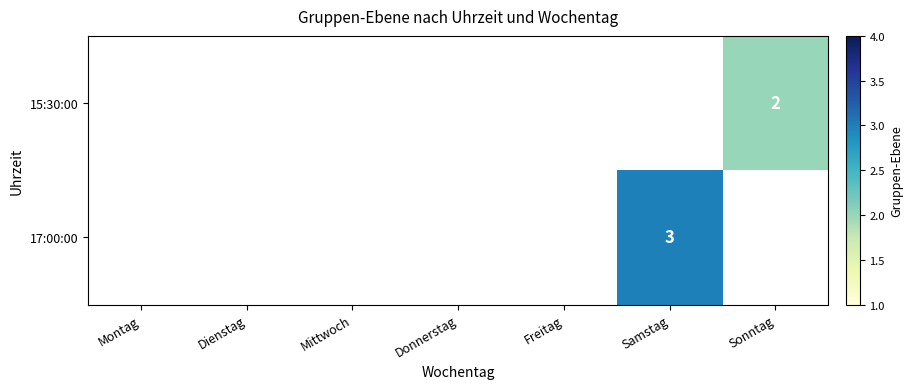

List the series in order of their overall mean, lowest first.

15:30:00, 17:00:00